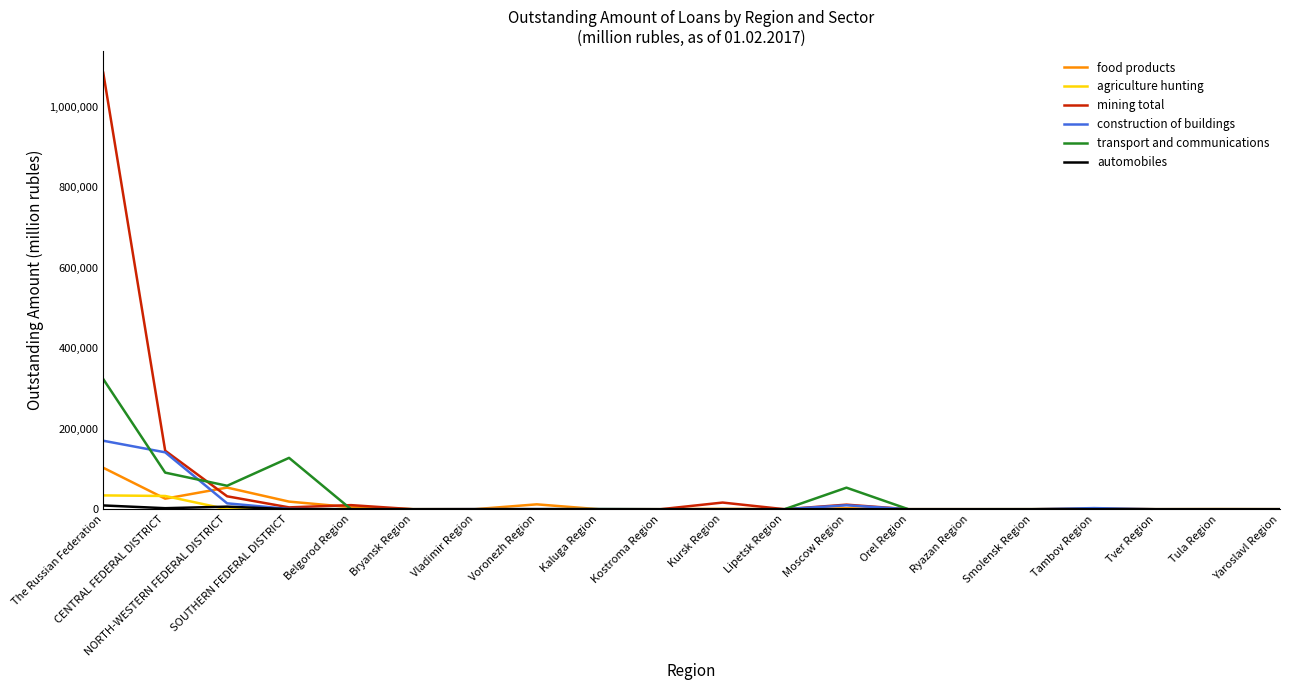

What is the maximum value for agriculture hunting?

34358